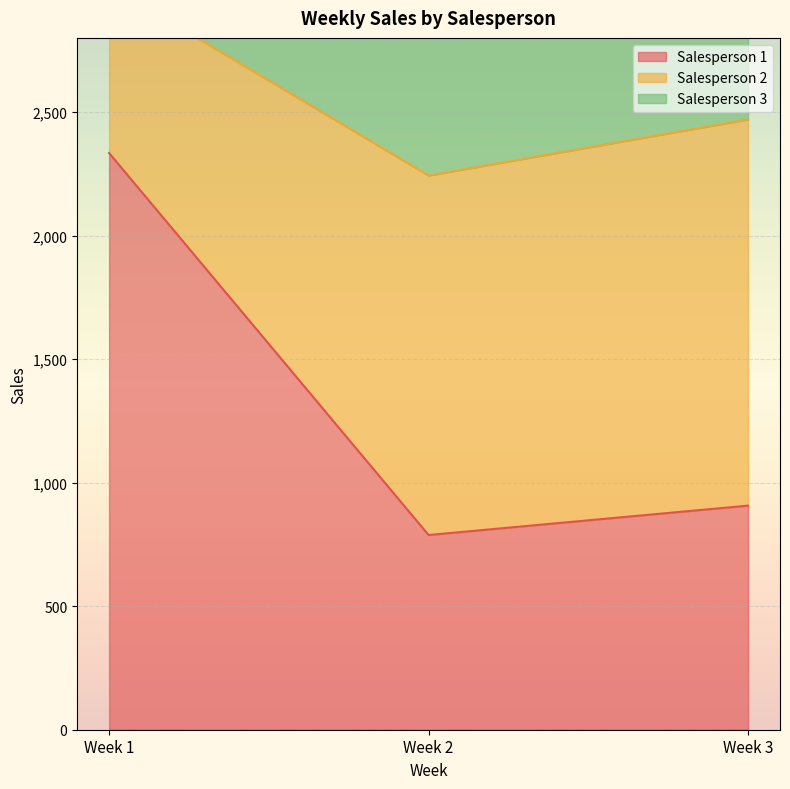

List the labels in order of Salesperson 1 value, largest first.

Week 1, Week 3, Week 2